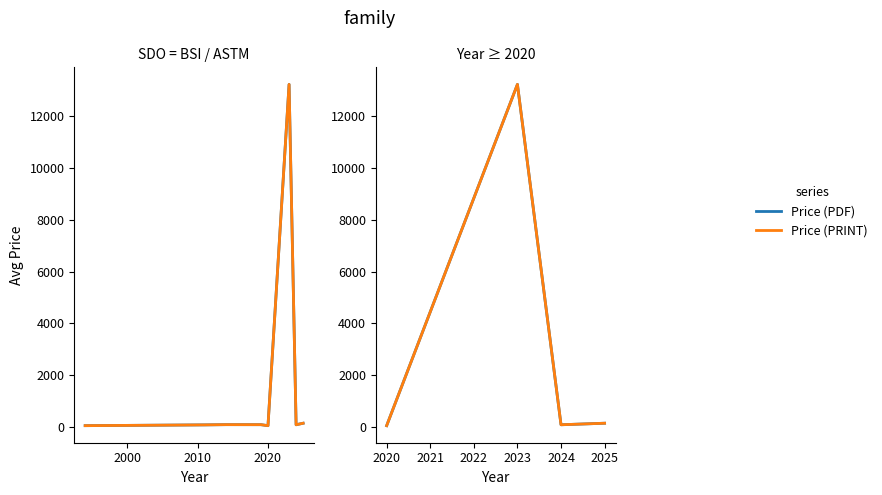

True or false: Price (PDF) and Price (PRINT) intersect in this chart.

False